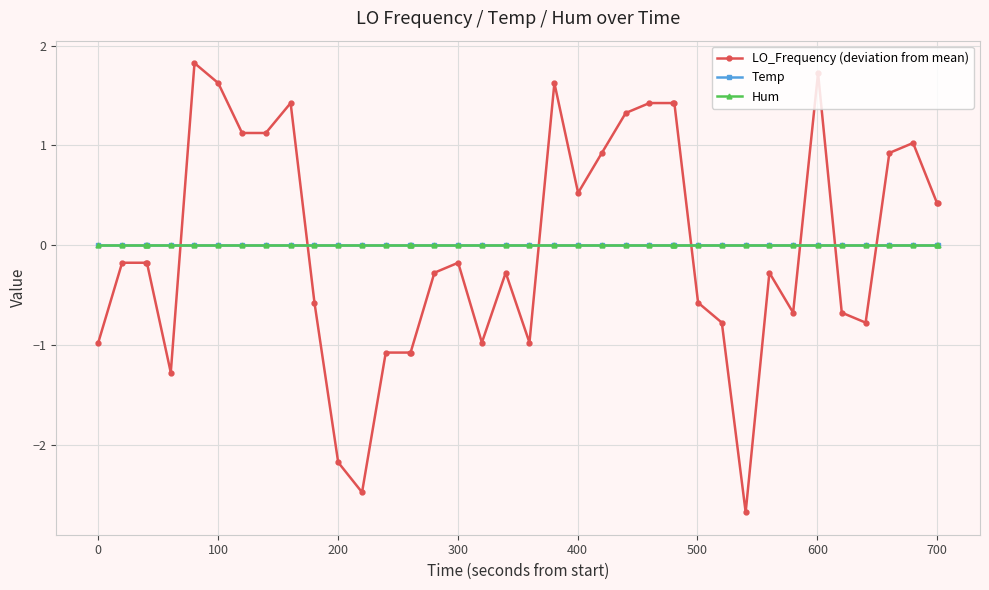

Reading right to left, what are all the values shown in this chart?

LO_Frequency (deviation from mean): 0.4	0.4	1.0	0.9	-0.8	-0.7	1.7	-0.7	-0.3	-2.7	-0.8	-0.6	1.4	1.4	1.4	1.3	0.9	0.5	1.6	-1.0	-0.3	-1.0	-0.2	-0.3	-1.1	-1.1	-1.1	-2.5	-2.2	-0.6	1.4	1.1	1.1	1.6	1.8	-1.3	-0.2	-0.2	-0.2	-1.0
Temp: 0.0	0.0	0.0	0.0	0.0	0.0	0.0	0.0	0.0	0.0	0.0	0.0	0.0	0.0	0.0	0.0	0.0	0.0	0.0	0.0	0.0	0.0	0.0	0.0	0.0	0.0	0.0	0.0	0.0	0.0	0.0	0.0	0.0	0.0	0.0	0.0	0.0	0.0	0.0	0.0
Hum: 0.0	0.0	0.0	0.0	0.0	0.0	0.0	0.0	0.0	0.0	0.0	0.0	0.0	0.0	0.0	0.0	0.0	0.0	0.0	0.0	0.0	0.0	0.0	0.0	0.0	0.0	0.0	0.0	0.0	0.0	0.0	0.0	0.0	0.0	0.0	0.0	0.0	0.0	0.0	0.0